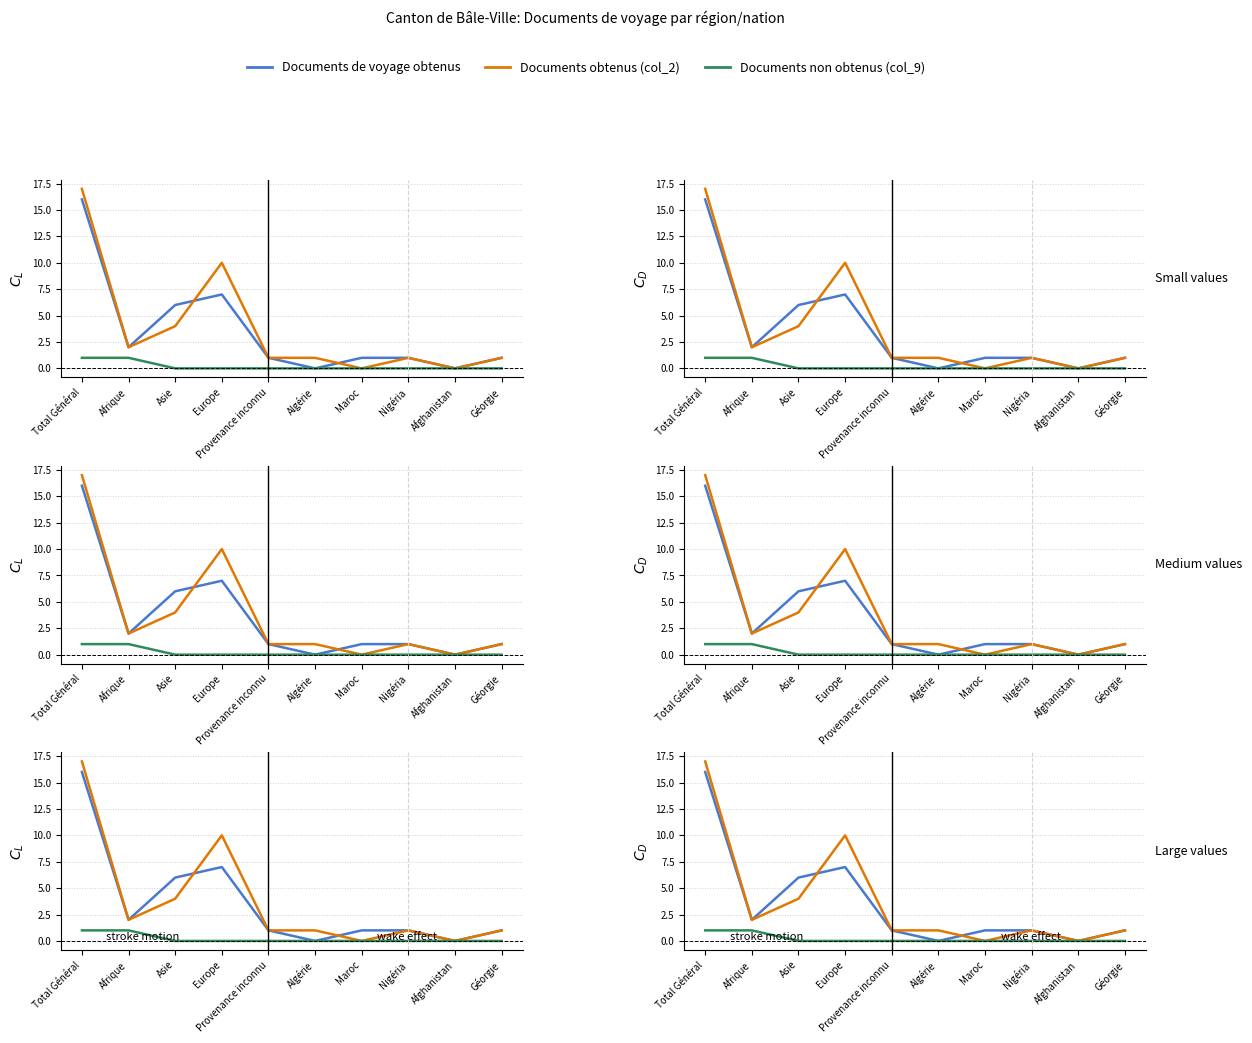

What value does the Documents non obtenus (col_9) series have at Afrique?

1